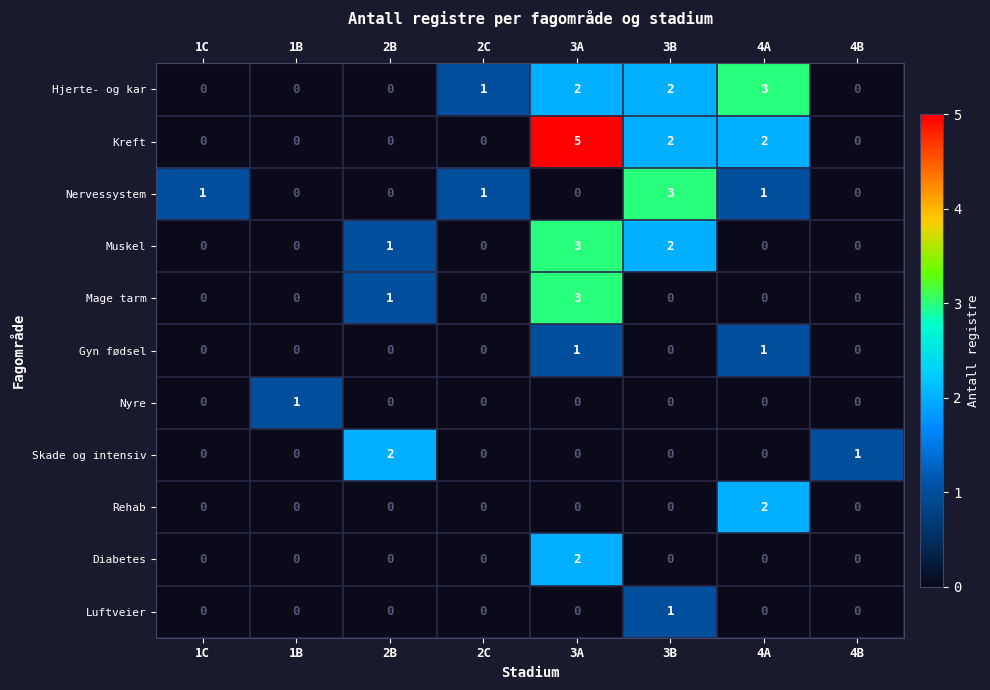

Which series has the widest spread of values?

Kreft